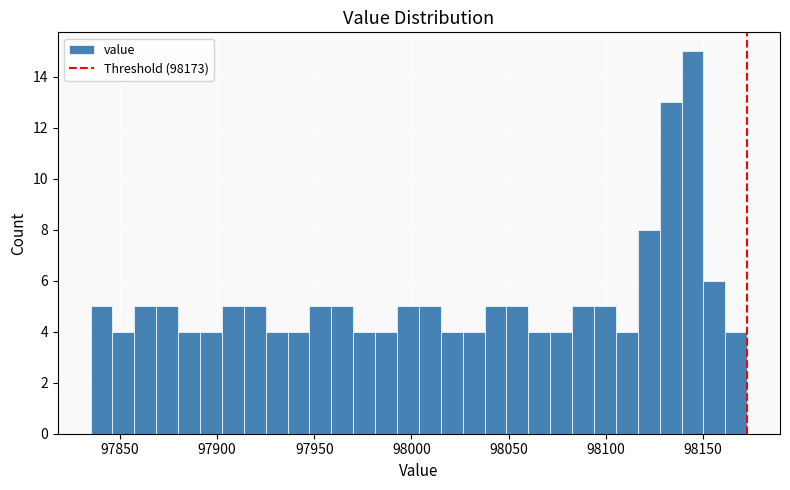

Read against the x-axis, roughly where is the centre of the tallest bar?

98145